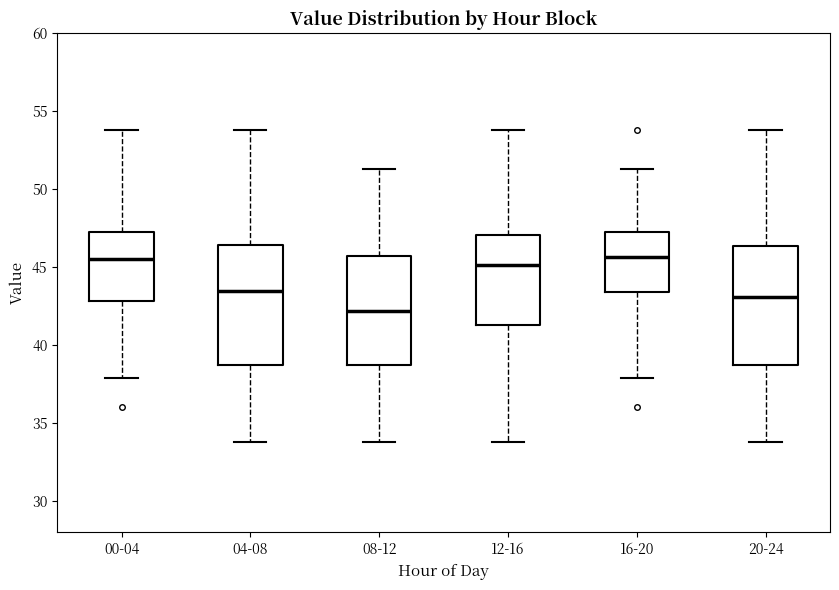

Which box has the lowest median line?

08-12